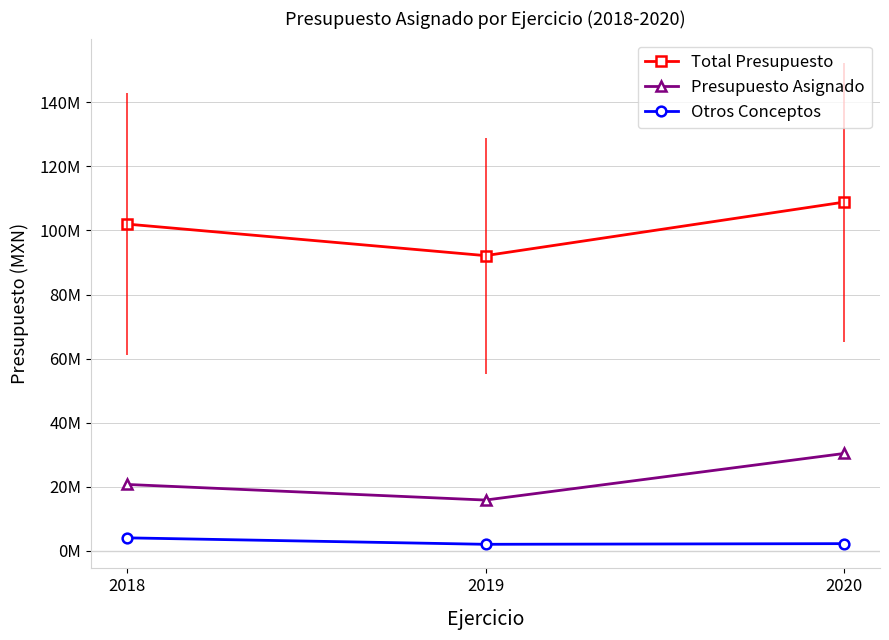

True or false: Total Presupuesto has a value of 92149056.6 at 2019.

True